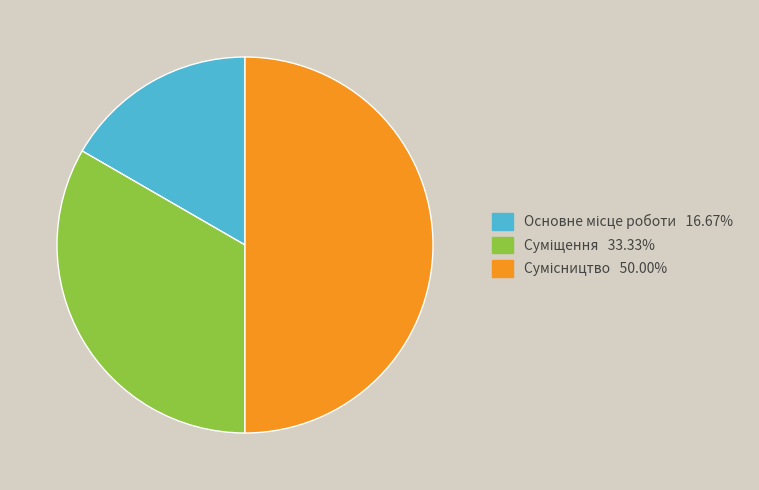

How many slices are in this pie chart?

3